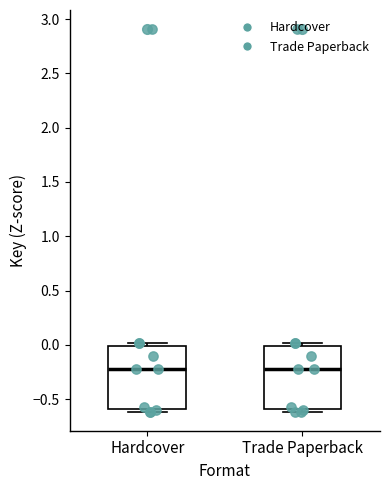

Where does the median line of the box for Trade Paperback sit on the y-axis? The values are not printed on the chart, so give them approximately, as read against the axis.

-0.2